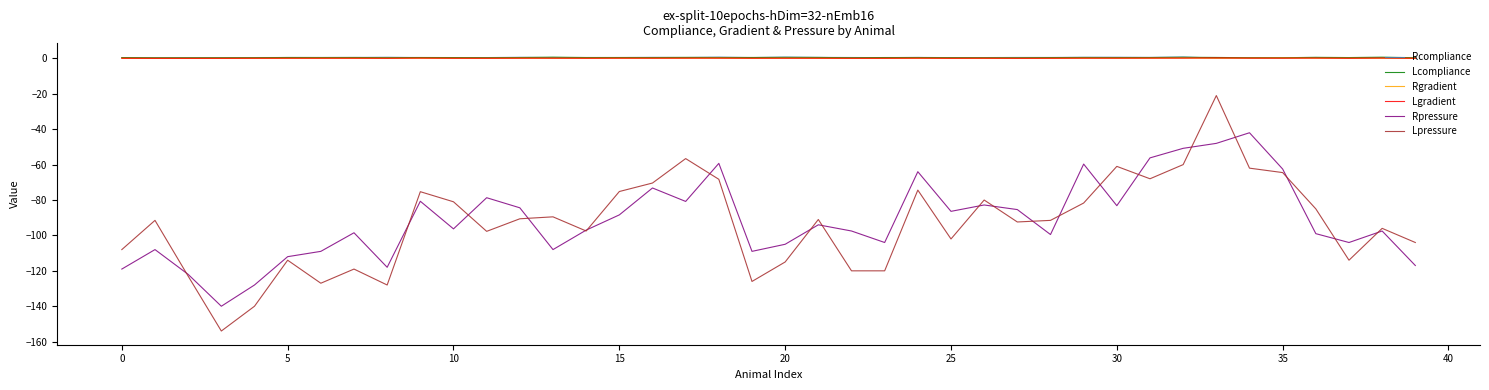

What is the difference between the second highest and minimum values in the Lpressure series?

97.4